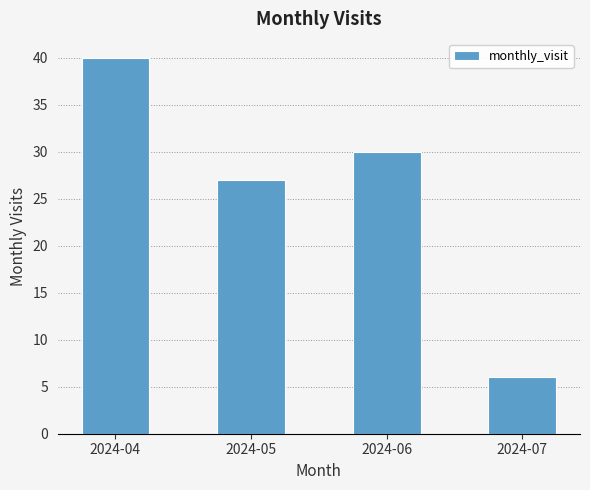

Rank the categories by value from lowest to highest.

2024-07, 2024-05, 2024-06, 2024-04